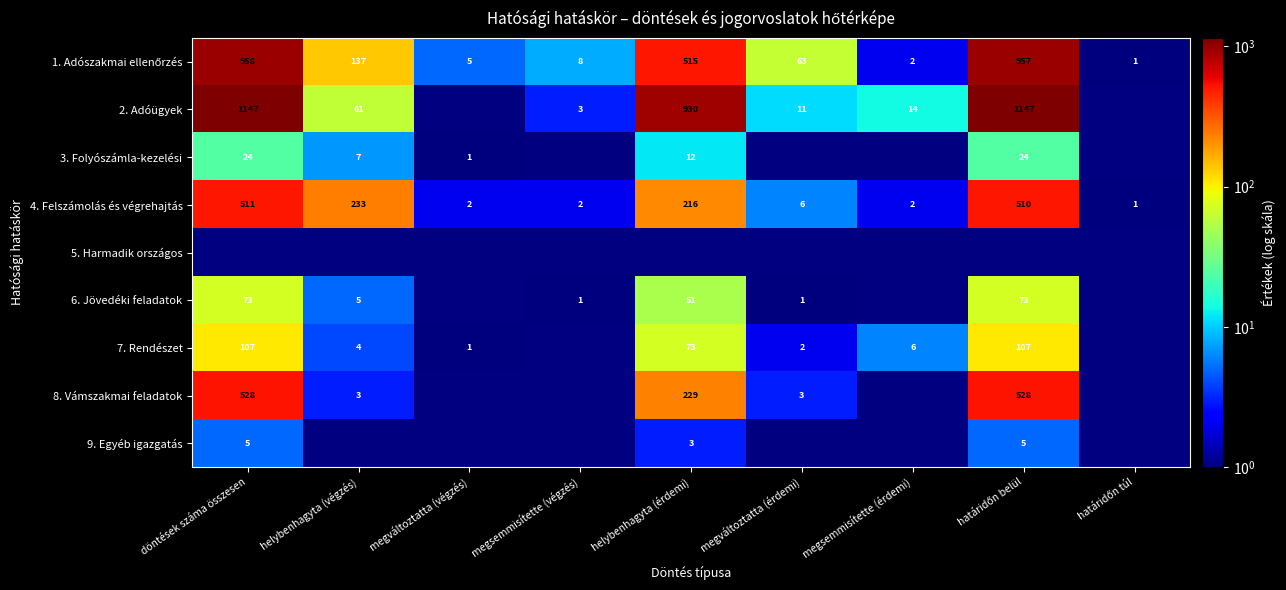

Which has a higher value, megváltoztatta (érdemi) or határidőn belül?

határidőn belül